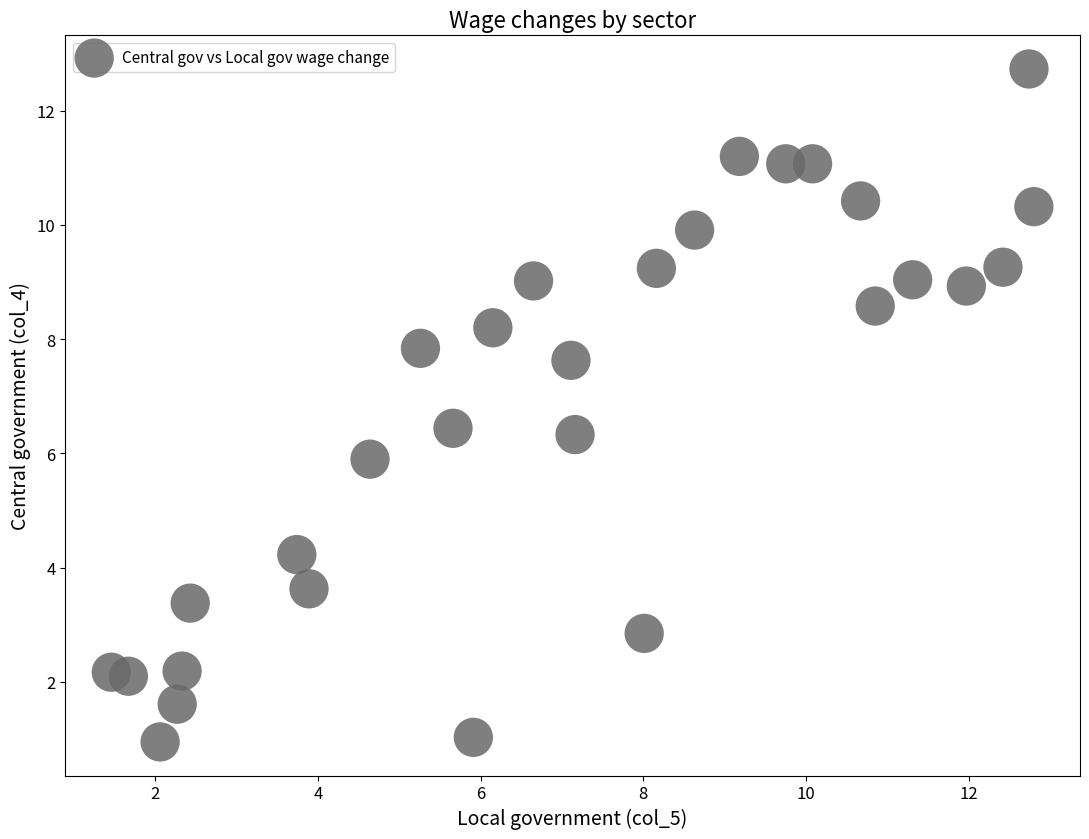

What is the range of Y values (max minus min)?

11.8